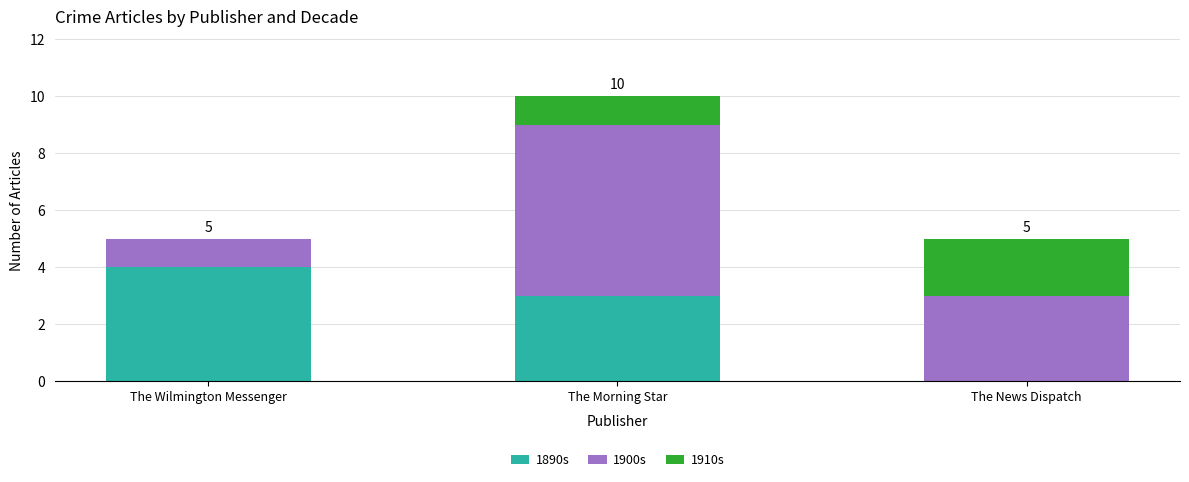

What is the highest value of the 1890s series?

4